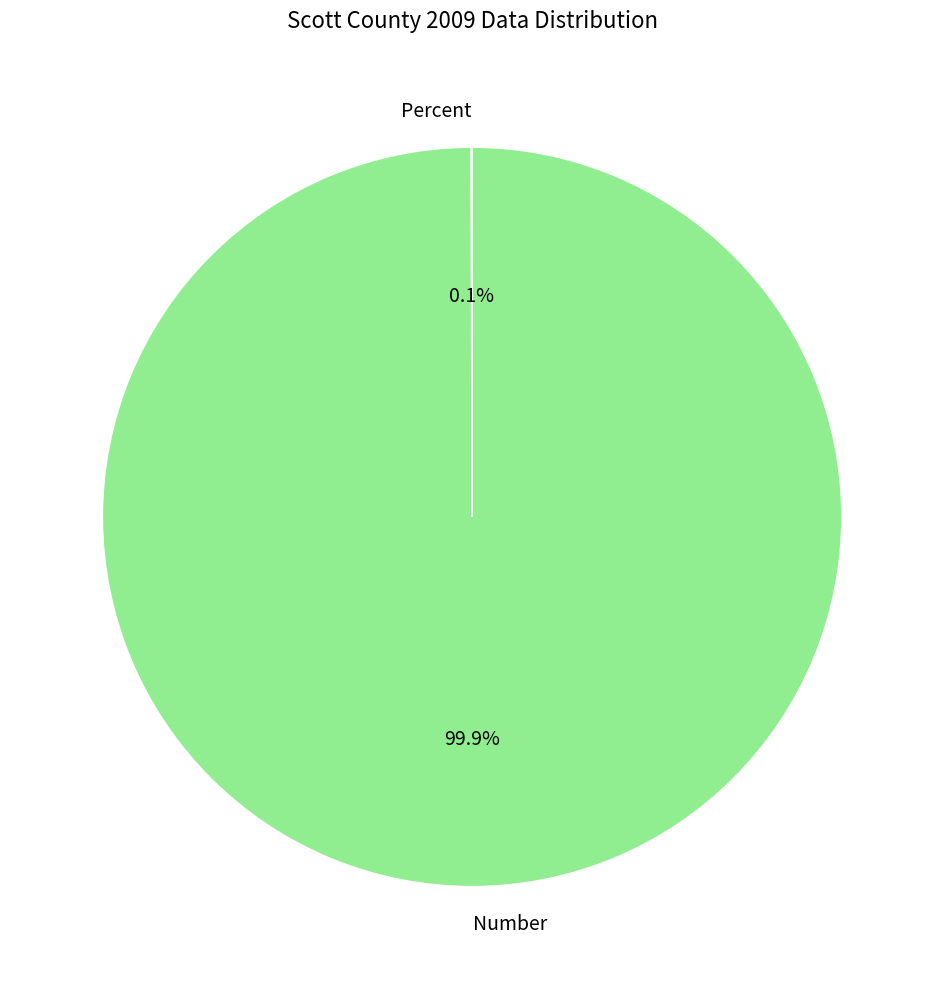

What is the largest slice in the pie chart?

Number